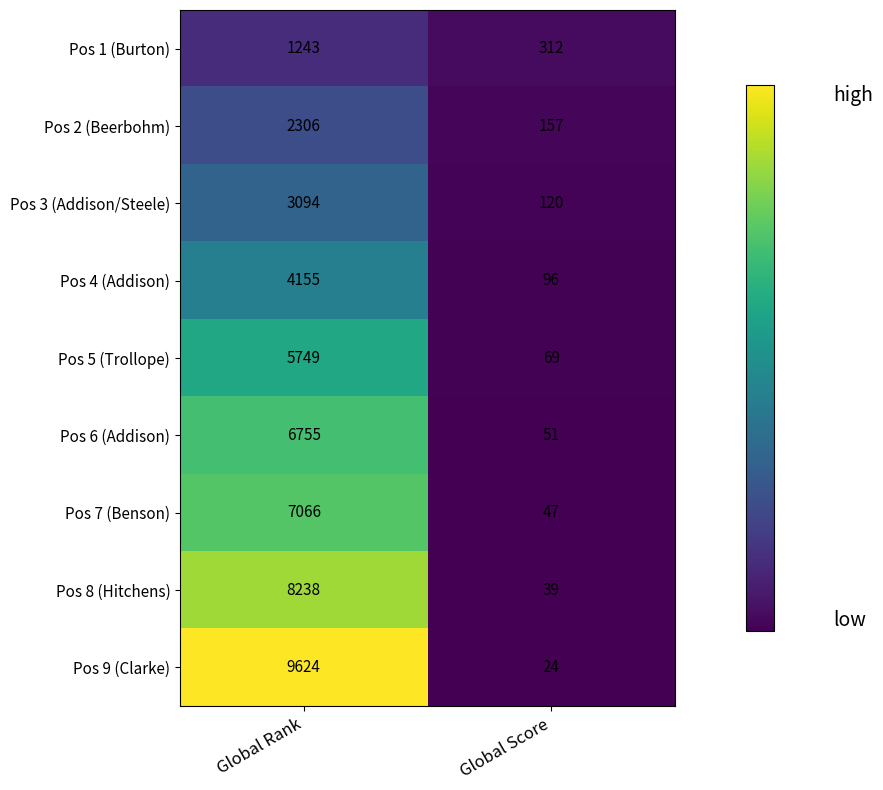

Read the Pos 7 (Benson) value at Global Score, to the nearest 50.

50